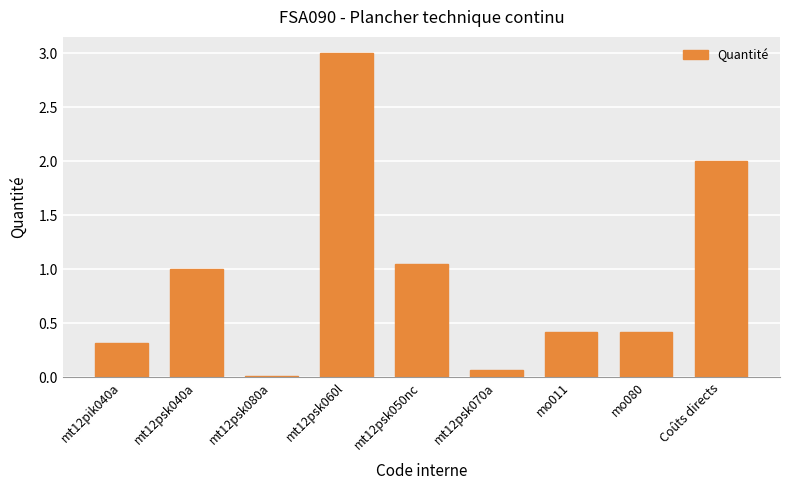

How many bars are there in total?

9